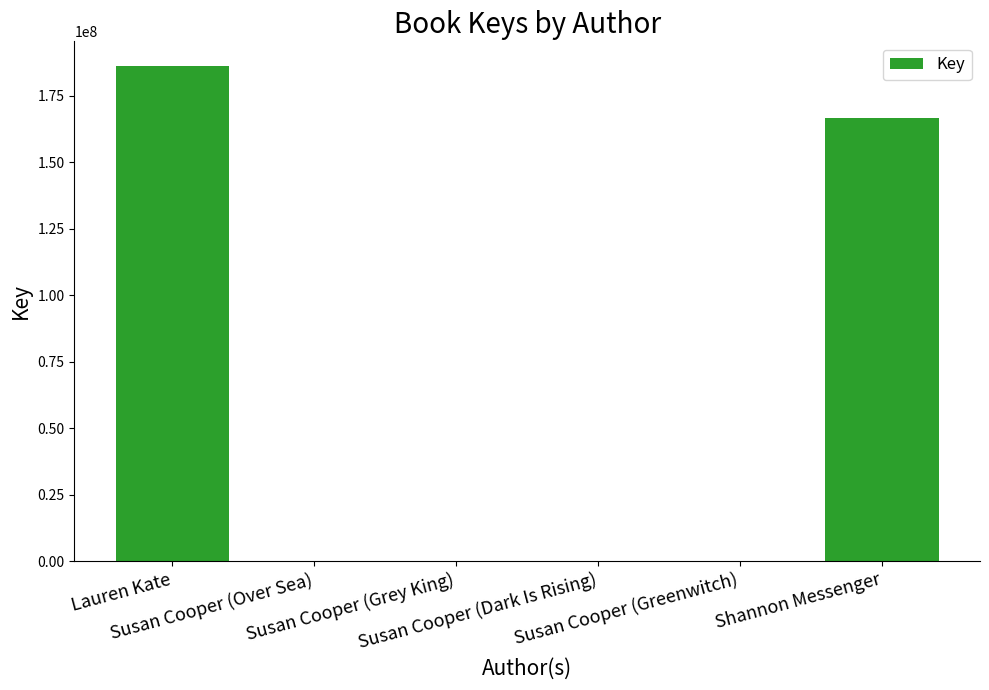

The value at Lauren Kate is 81449896. True or false?

False